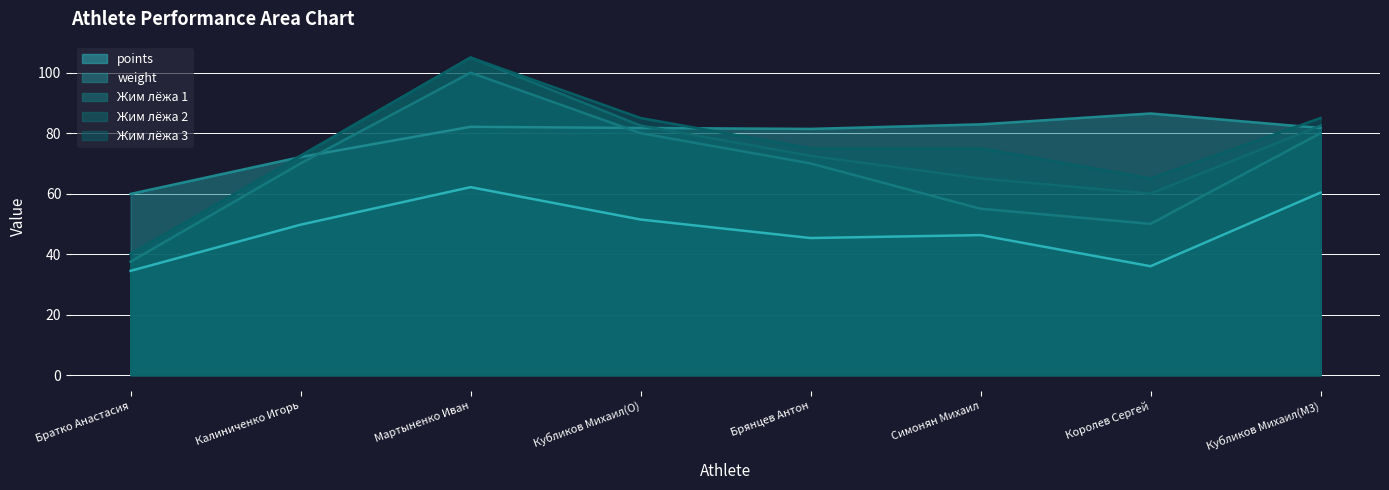

True or false: Жим лёжа 1 and Жим лёжа 2 intersect in this chart.

False